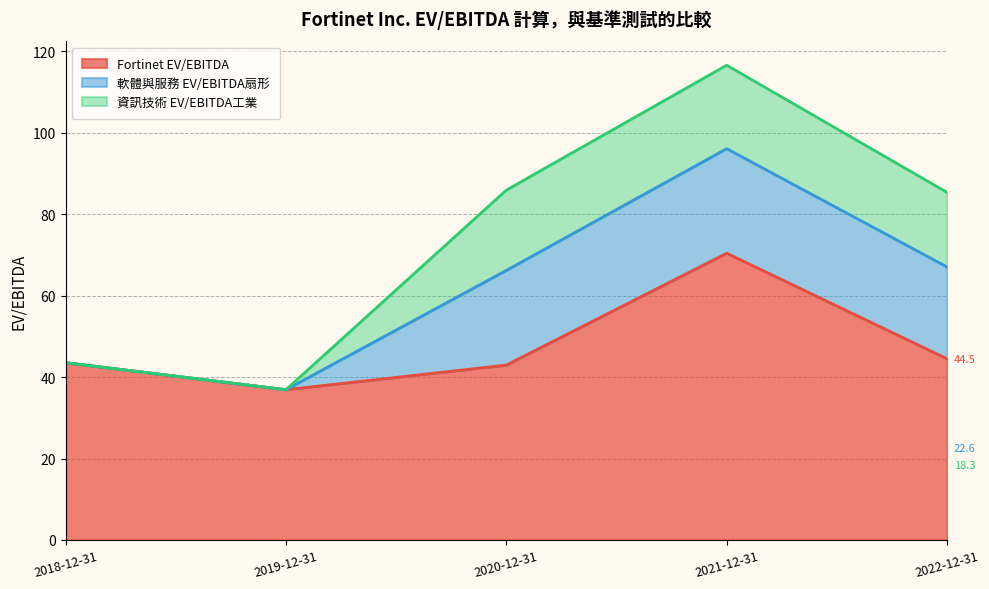

Where is 資訊技術 EV/EBITDA工業 nearest to the value 10?

2022-12-31